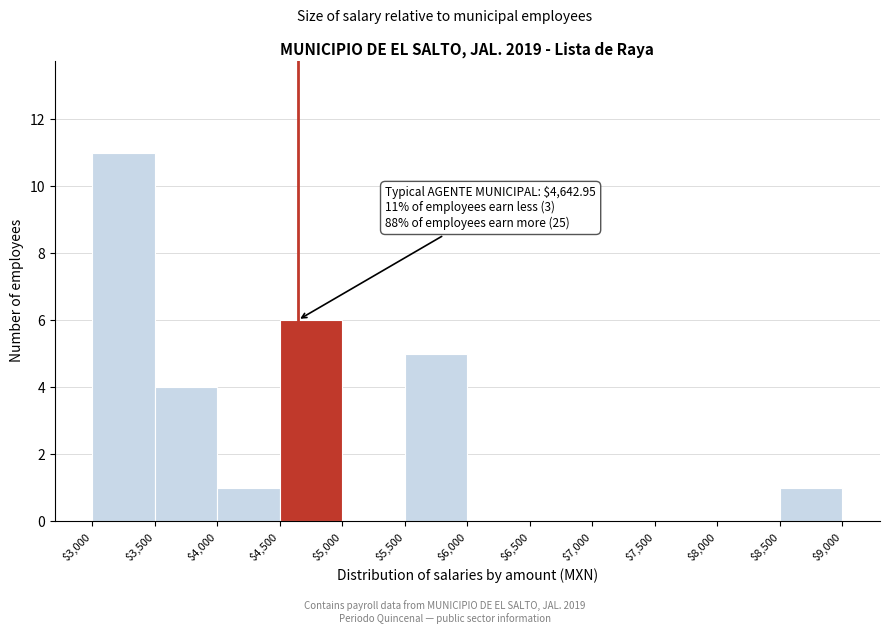

Over which range of the x-axis is the bar tallest?

$3,000 to $3,500